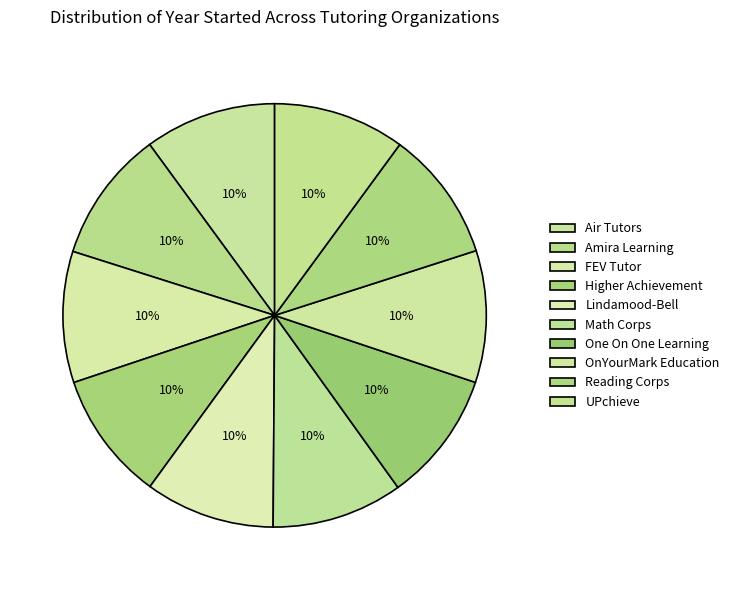

To the nearest percent, what is the combined percentage of One On One Learning and Amira Learning?

20%